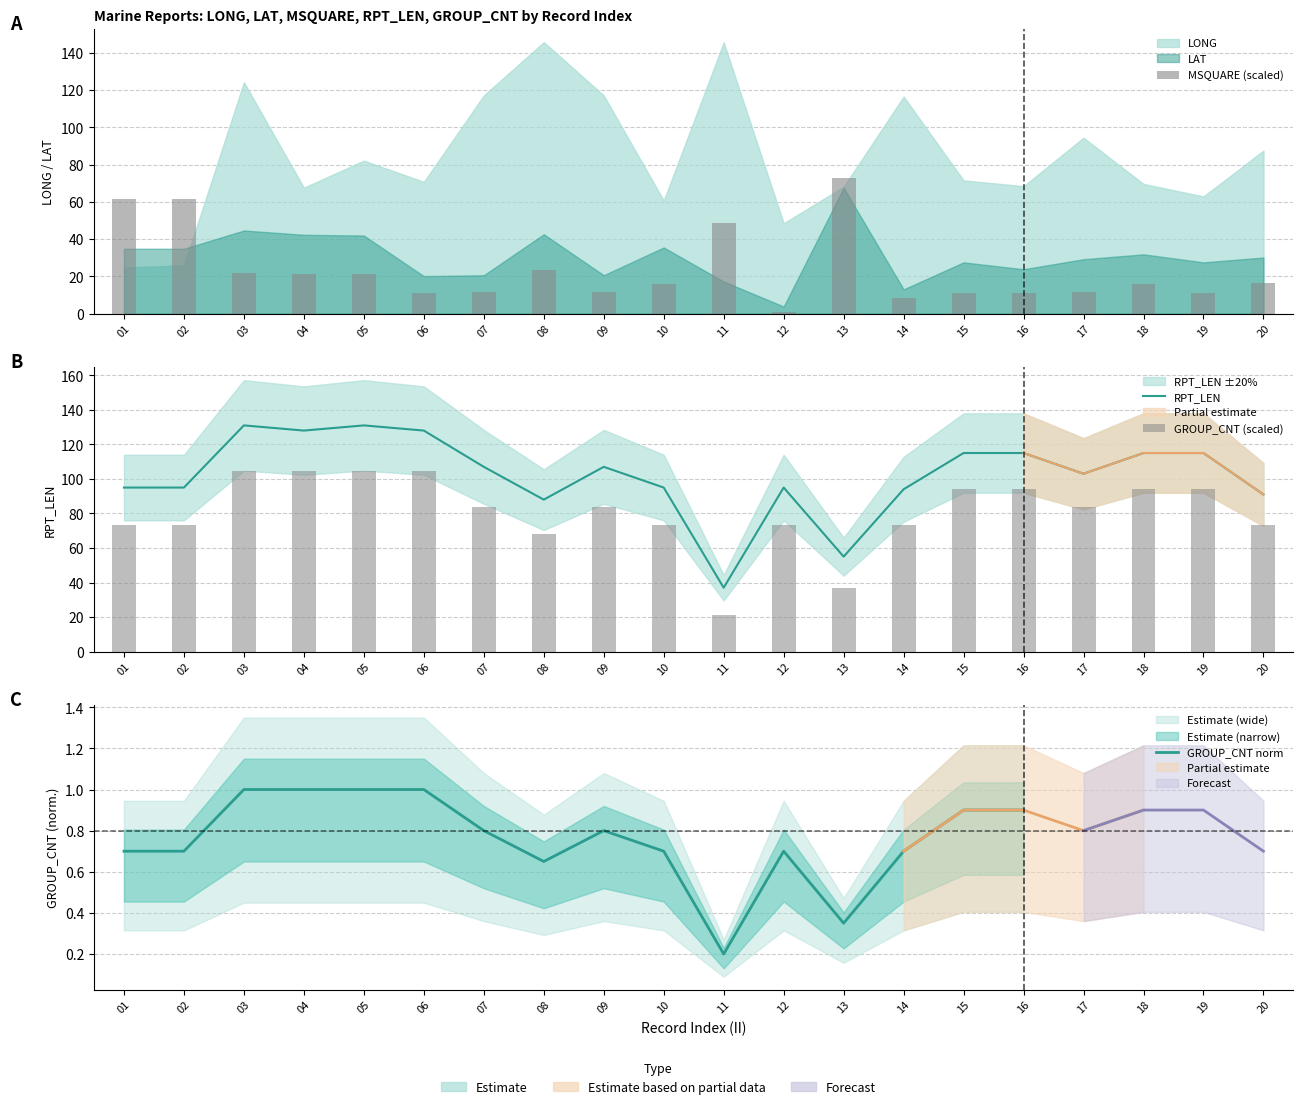

The GROUP_CNT series shows 140.3 at 04. True or false?

False